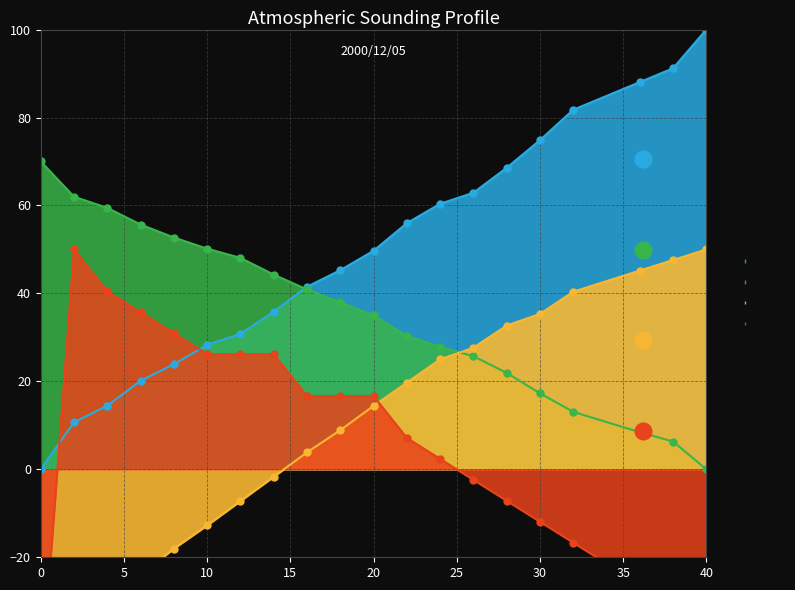

How many lines are shown in the chart?

4